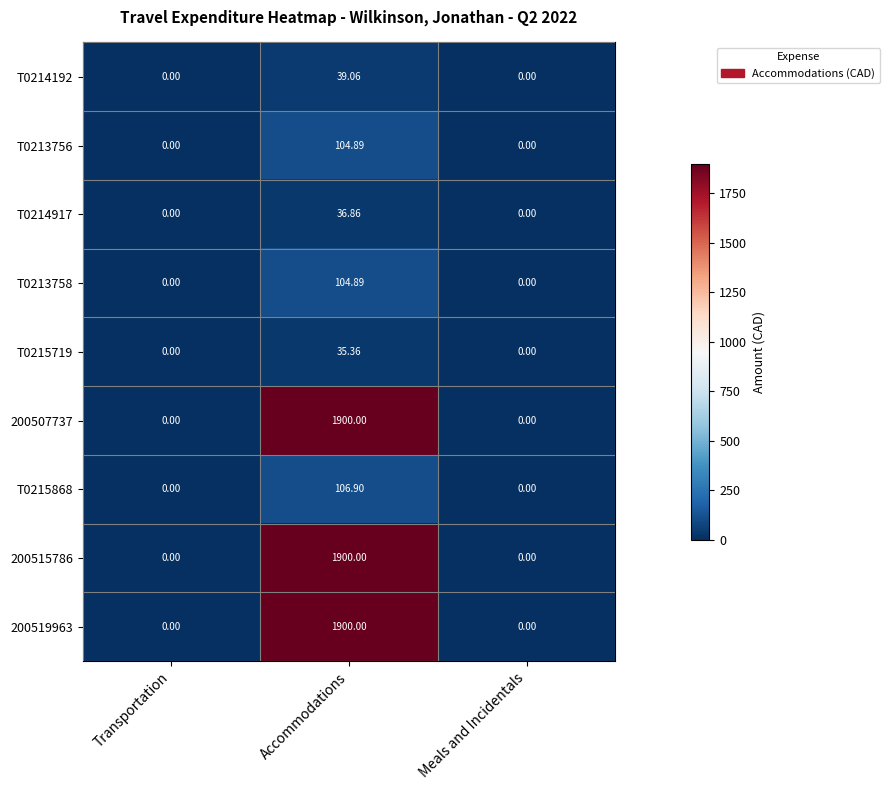

Count the number of categories in the chart.

3